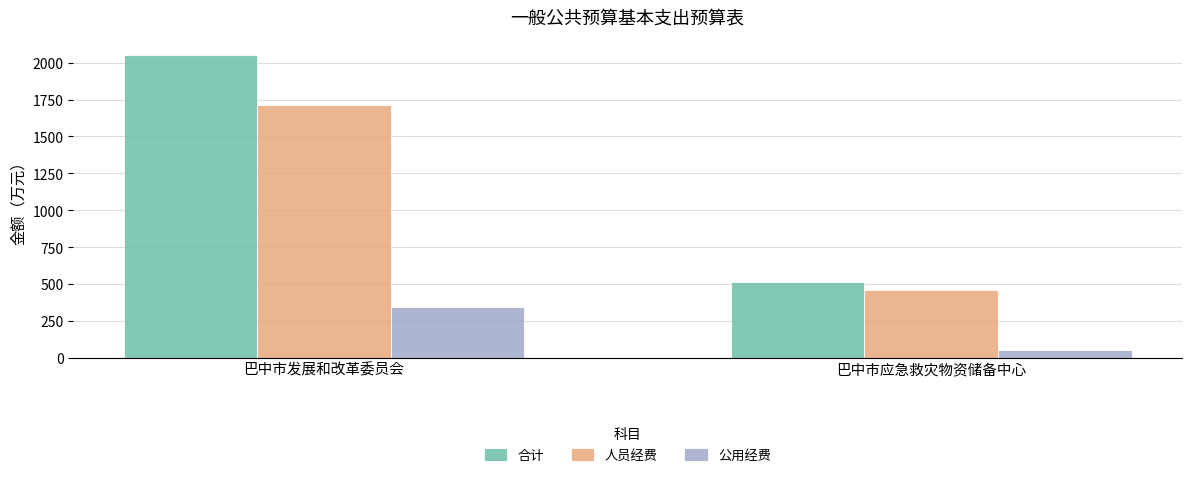

What is the lowest value of the 合计 series?

513.6